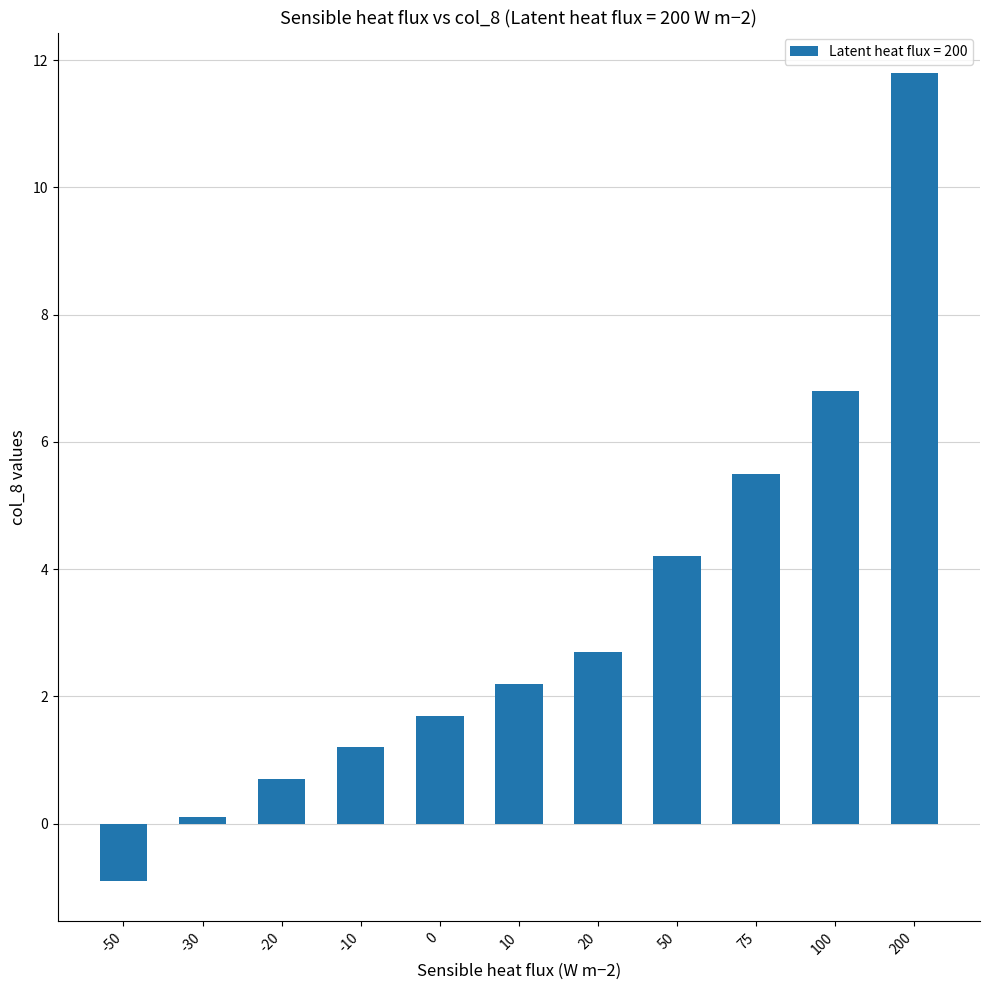

What is the change in value from -20 to 200?

+11.1